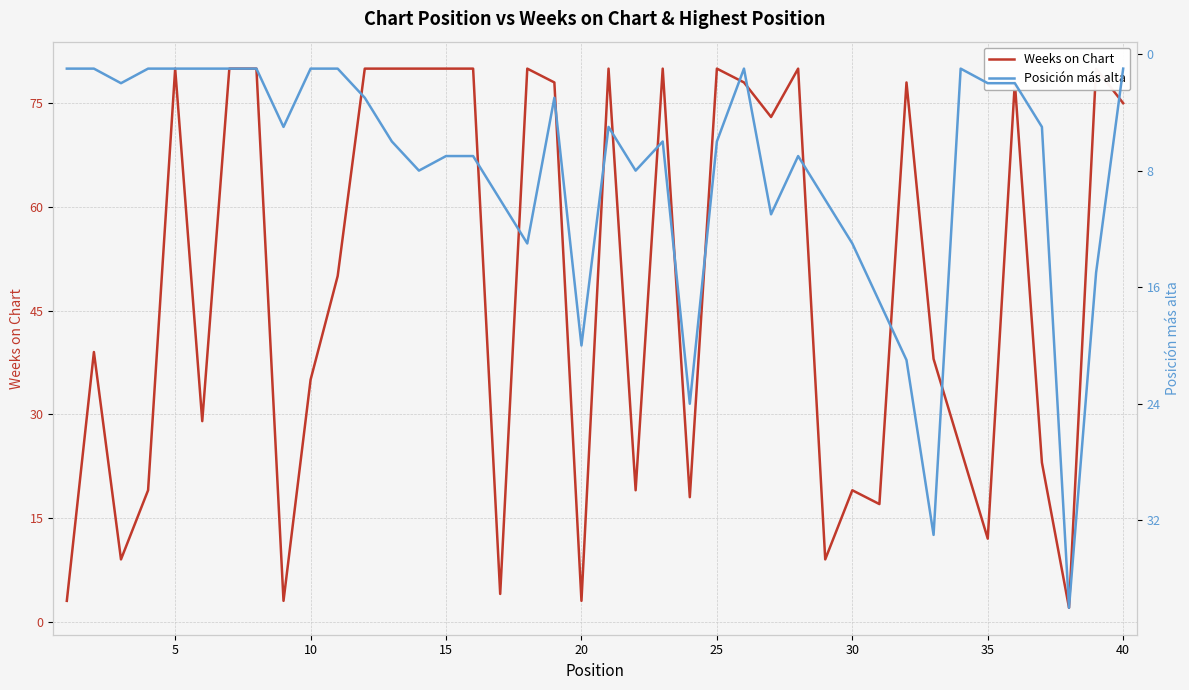

How many data points in Weeks on Chart are above 73?

19